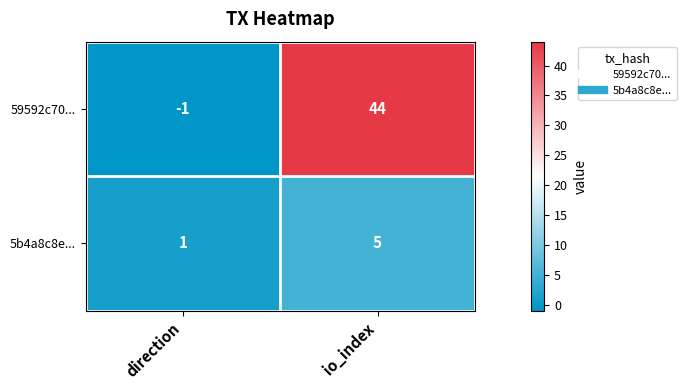

True or false: 5b4a8c8e... has a value of 5 at io_index.

True